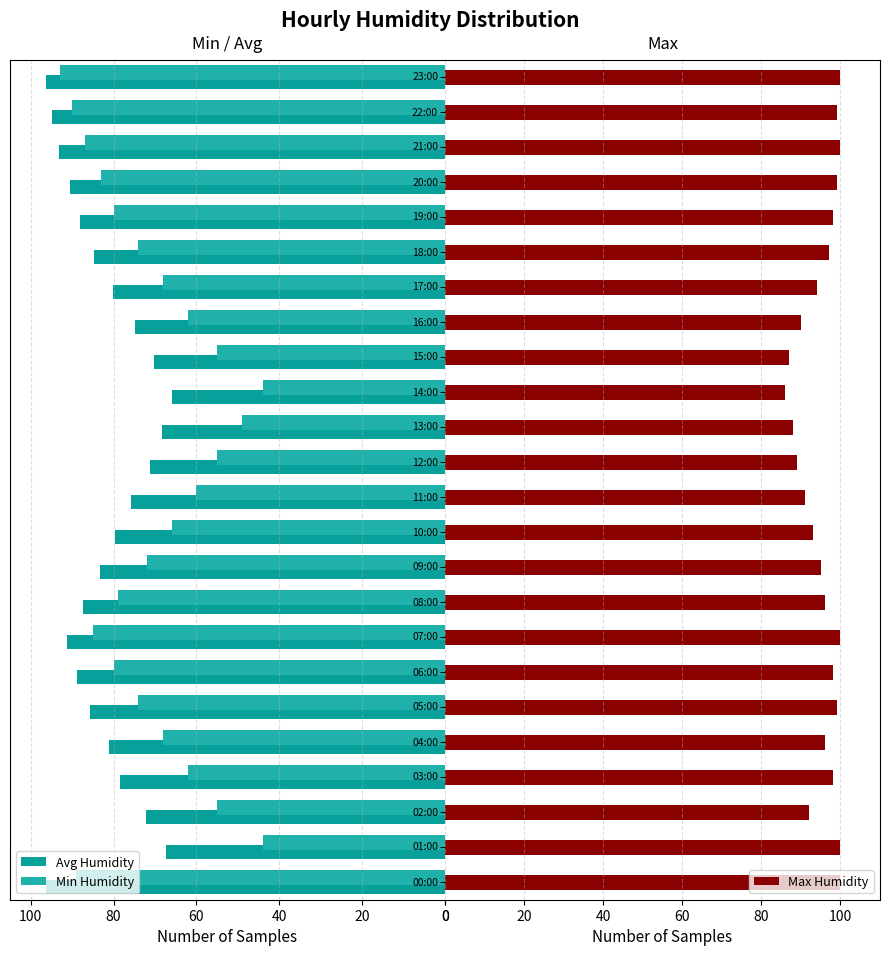

True or false: Avg Humidity has a value of 88.2 at 19:00.

True